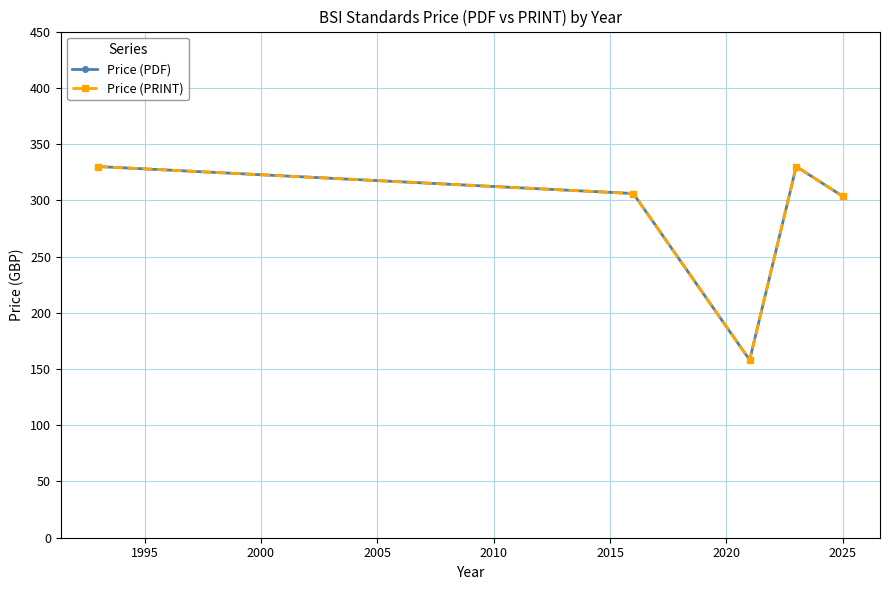

Is this an area chart (filled region under the line)?

No